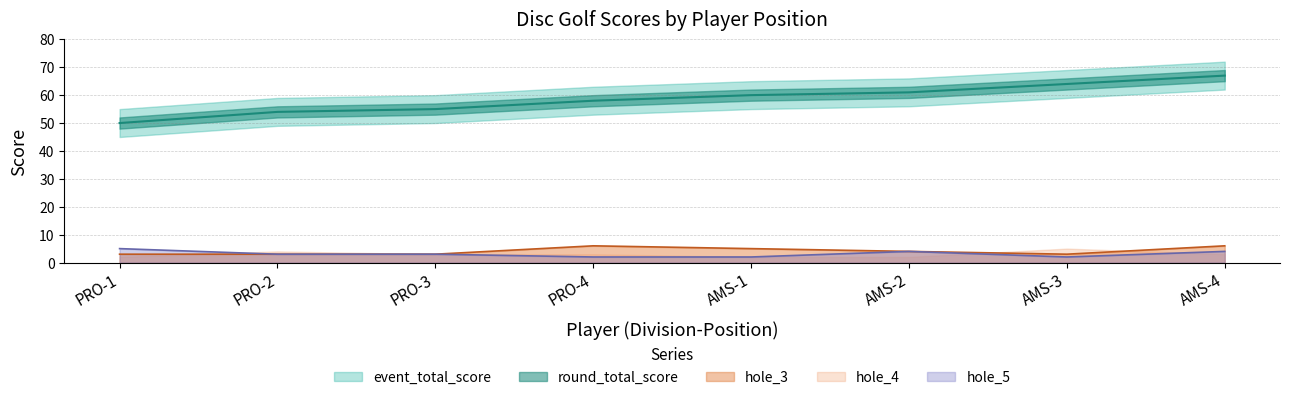

Which series changed the most between PRO-3 and PRO-4?

event_total_score